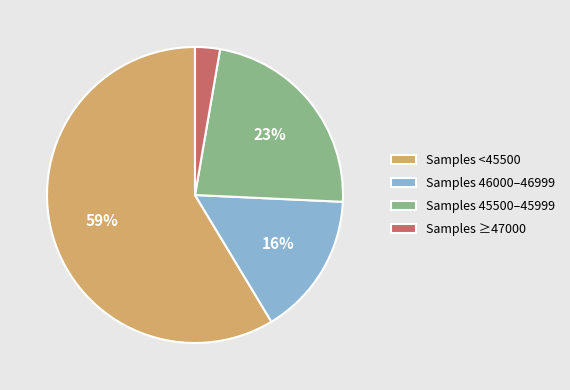

How many slices are in this pie chart?

4